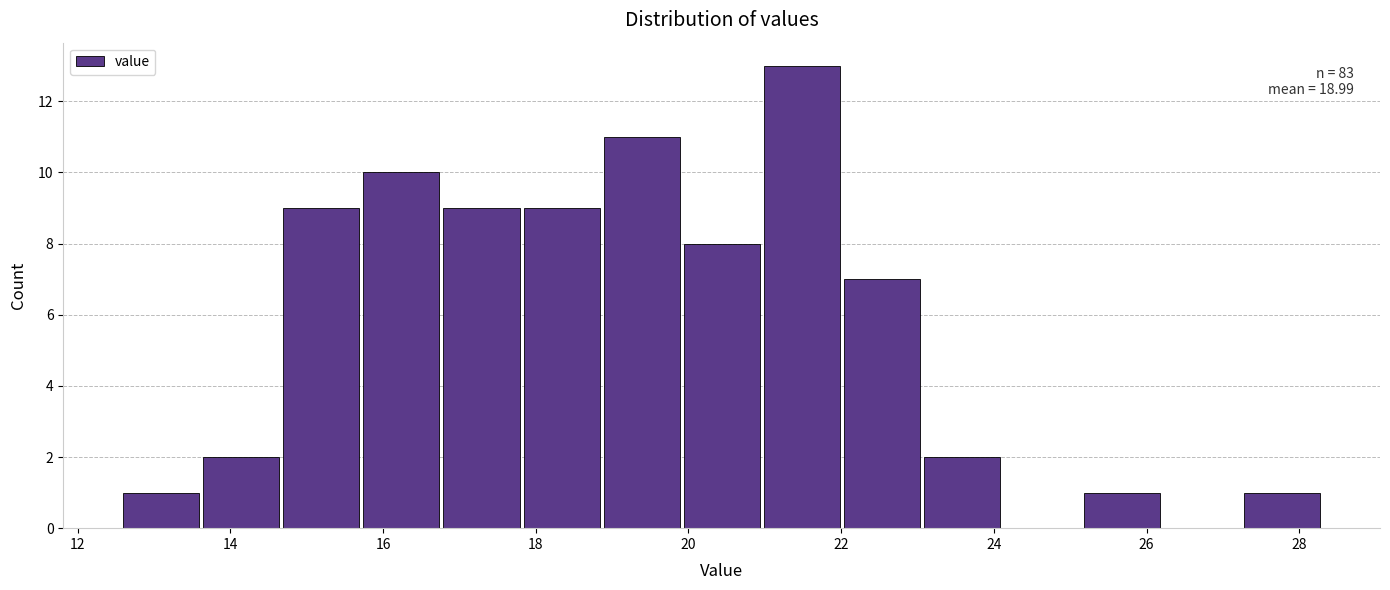

Over which range of the x-axis is the bar tallest?

21.0 to 22.0